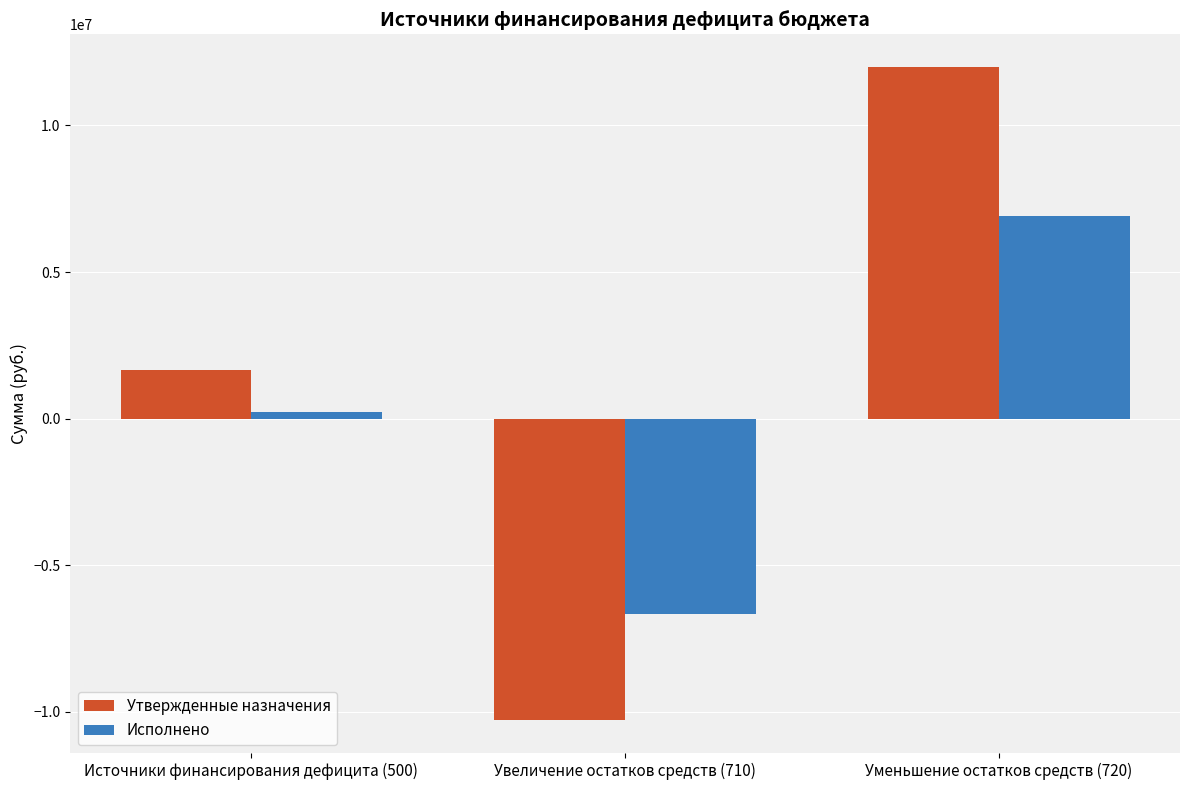

What is the total value across all series at Источники финансирования дефицита (500)?

1902646.3